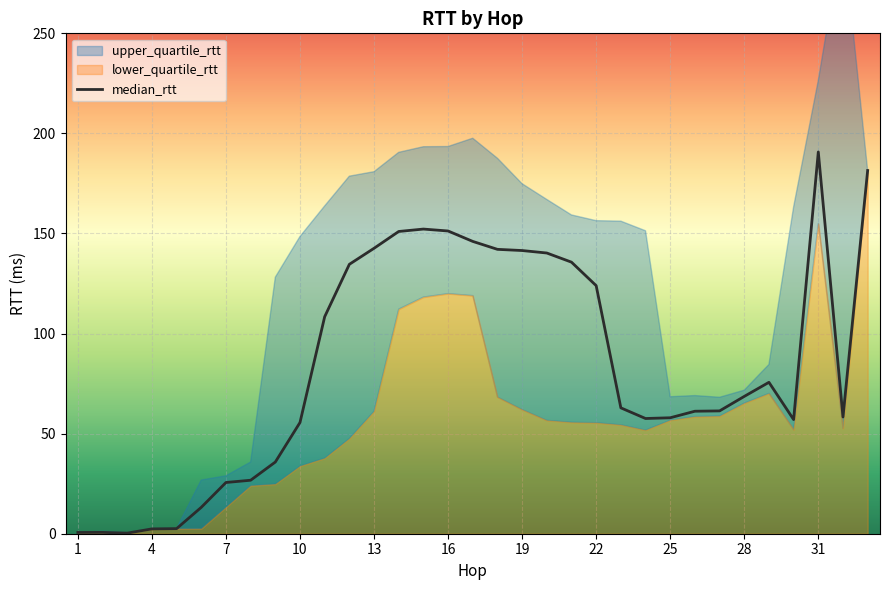

Is it true that median_rtt equals 141.5 at 19?

True